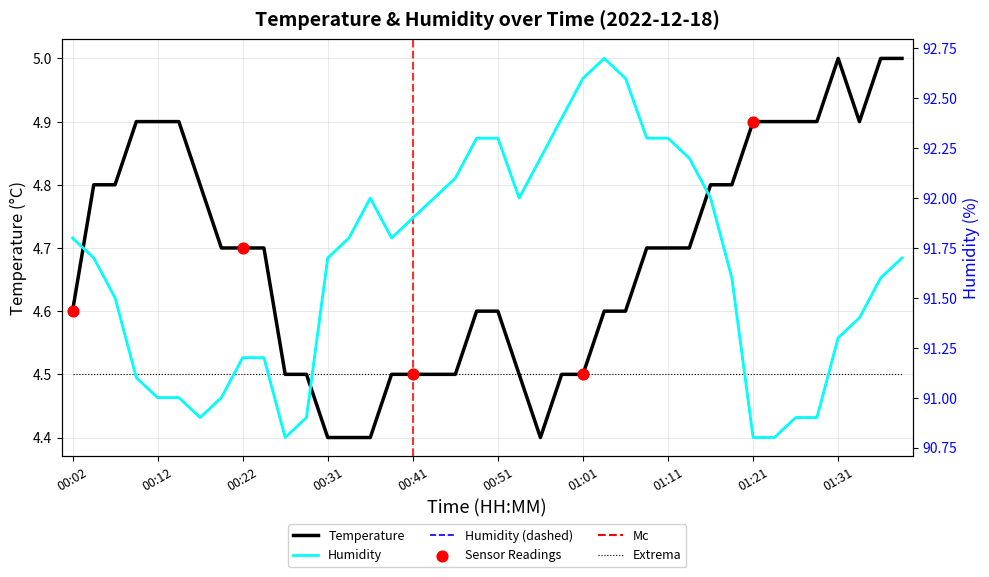

Which series contains the lowest Y value?

temperature